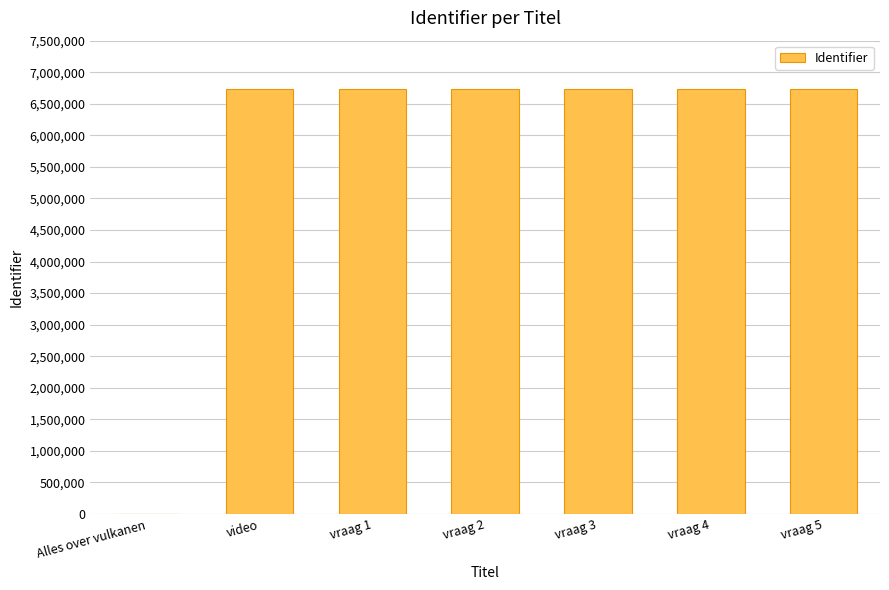

What is the greatest value displayed?

6738386